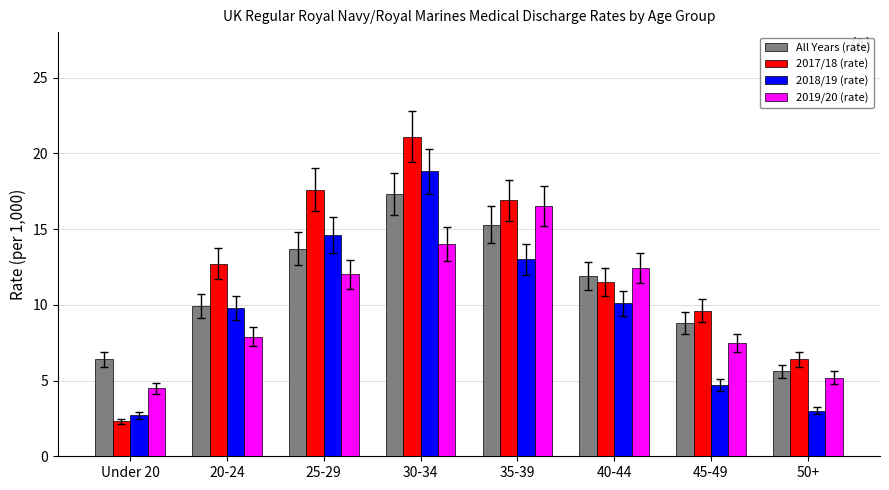

Where does the 2018/19 (rate) series first go above 10?

25-29